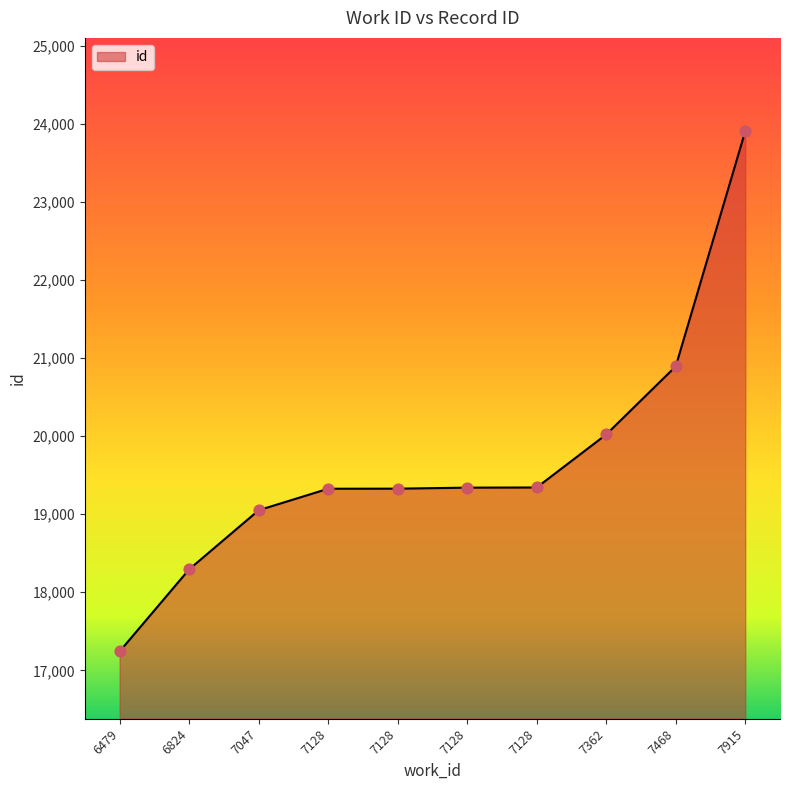

What is the change in value from 6479 to 7128?

+2083